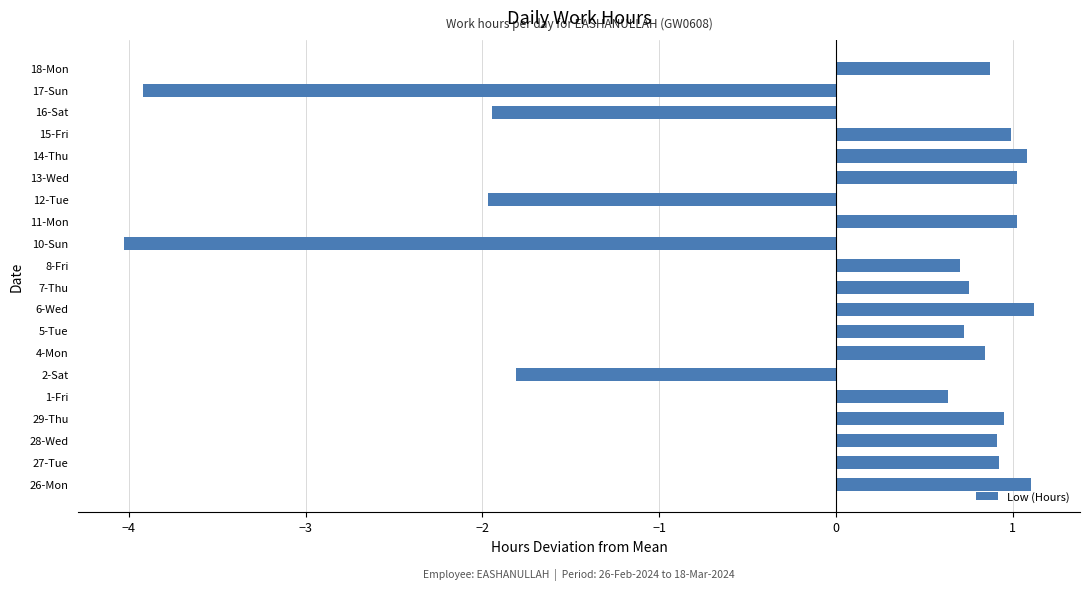

What is the difference between the values at 7-Thu and 14-Thu?

0.3